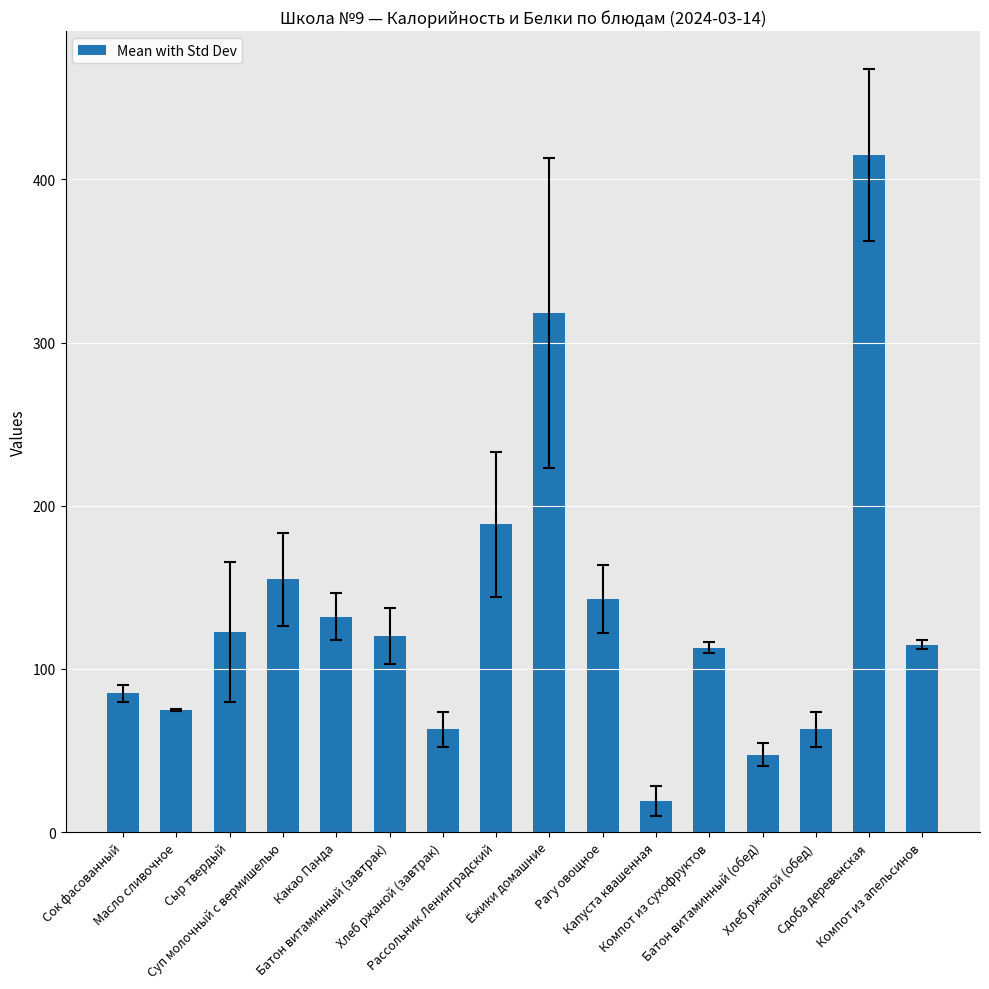

What is the change in value from Компот из сухофруктов to Сдоба деревенская?

+302.0